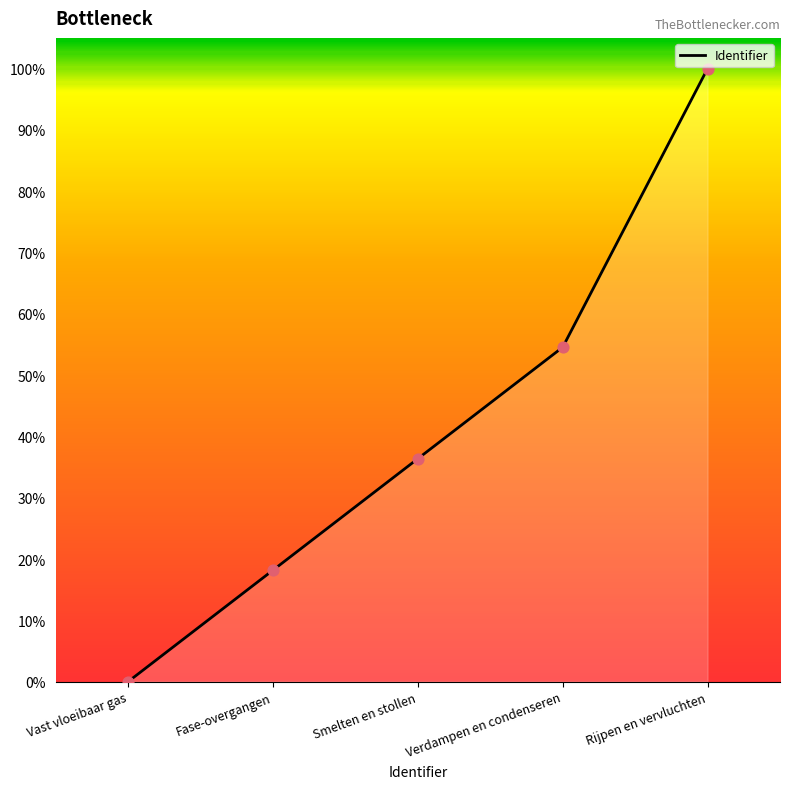

What is the change in value from Verdampen en condenseren to Rijpen en vervluchten?

+45.5